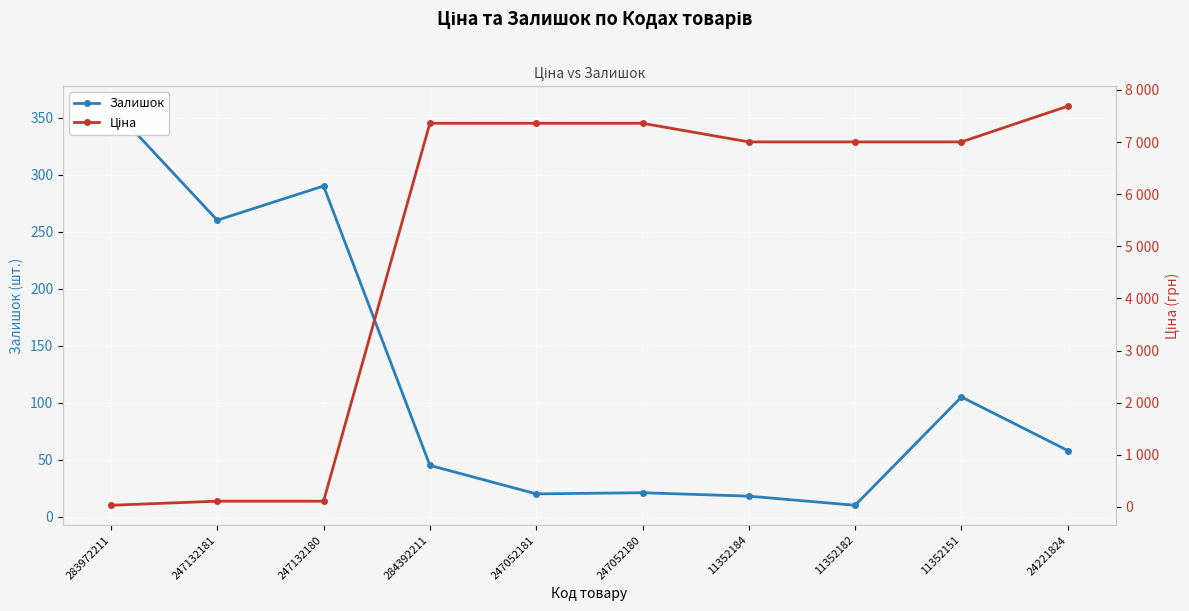

What is the maximum value shown in the chart?

7688.0